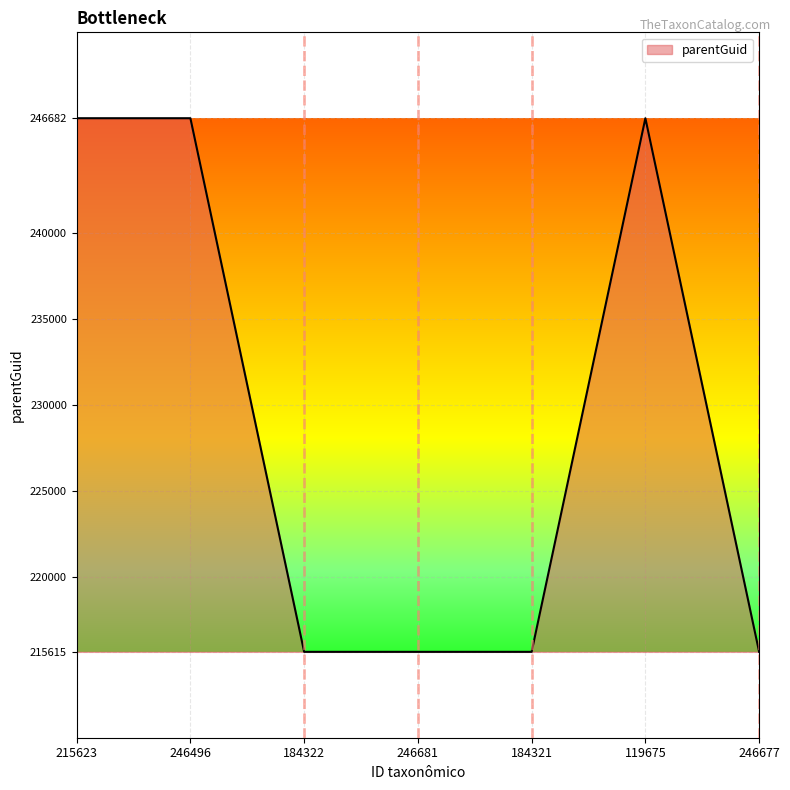

What is the difference between the maximum and minimum values?

31067